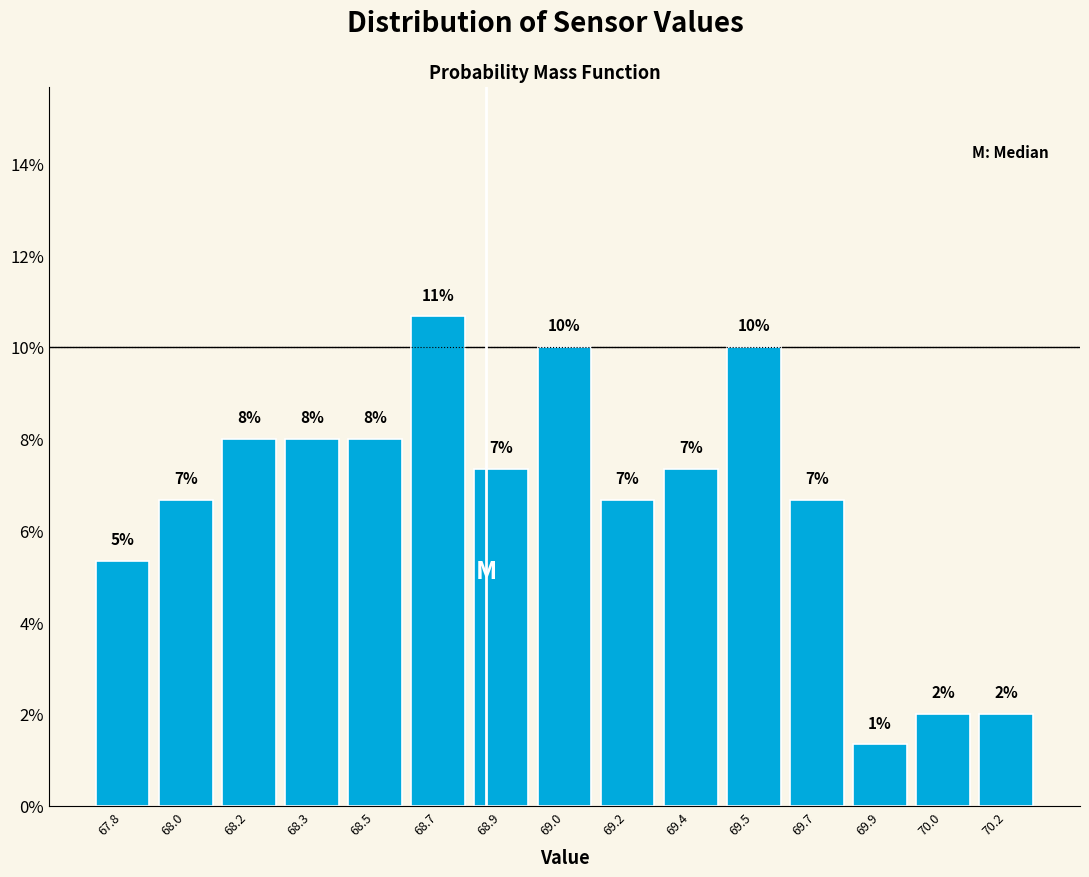

How many bars are there in total?

15